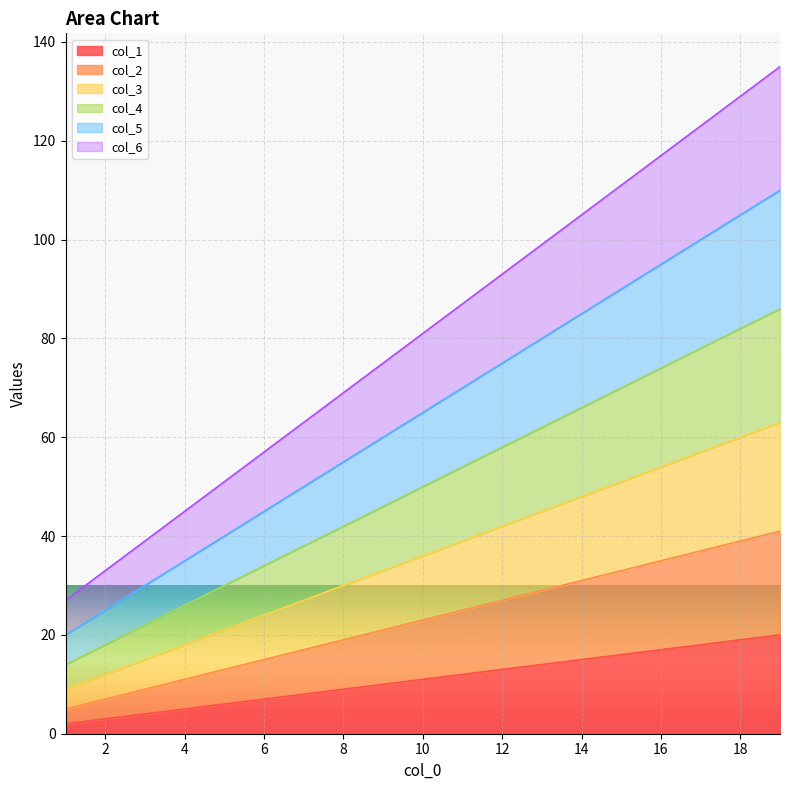

At how many categories does at least one series exceed 107?

5